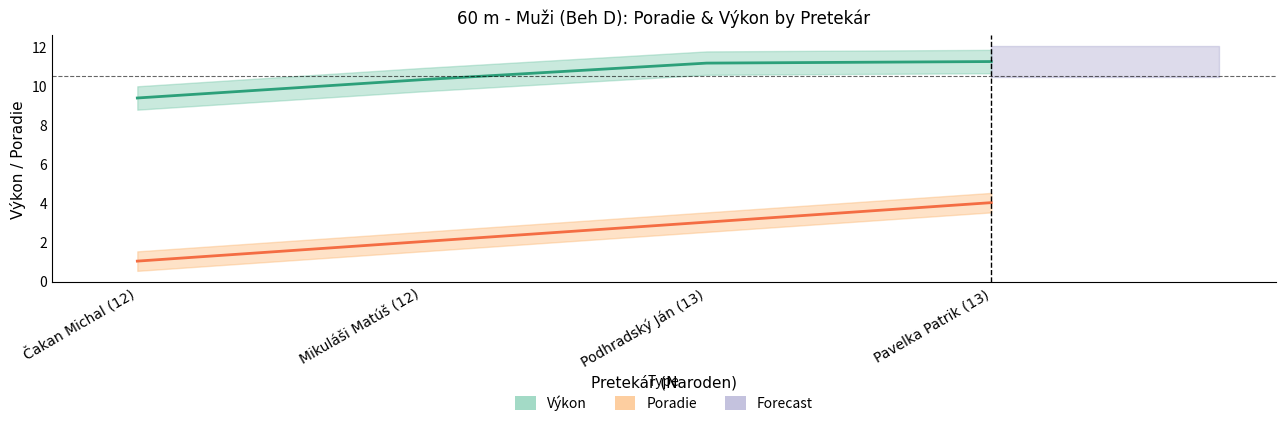

What is the difference between the Výkon values at Mikuláši Matúš (12) and Čakan Michal (12)?

0.9